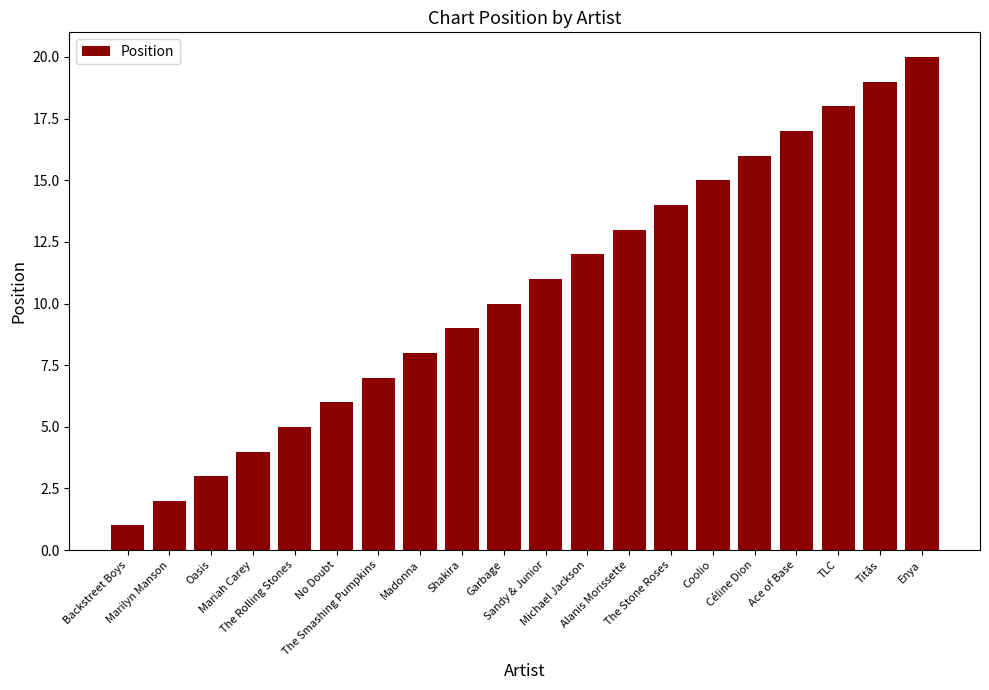

Reading left to right, transcribe all the data shown in this chart.

Backstreet Boys=1	Marilyn Manson=2	Oasis=3	Mariah Carey=4	The Rolling Stones=5	No Doubt=6	The Smashing Pumpkins=7	Madonna=8	Shakira=9	Garbage=10	Sandy & Junior=11	Michael Jackson=12	Alanis Morissette=13	The Stone Roses=14	Coolio=15	Céline Dion=16	Ace of Base=17	TLC=18	Titãs=19	Enya=20